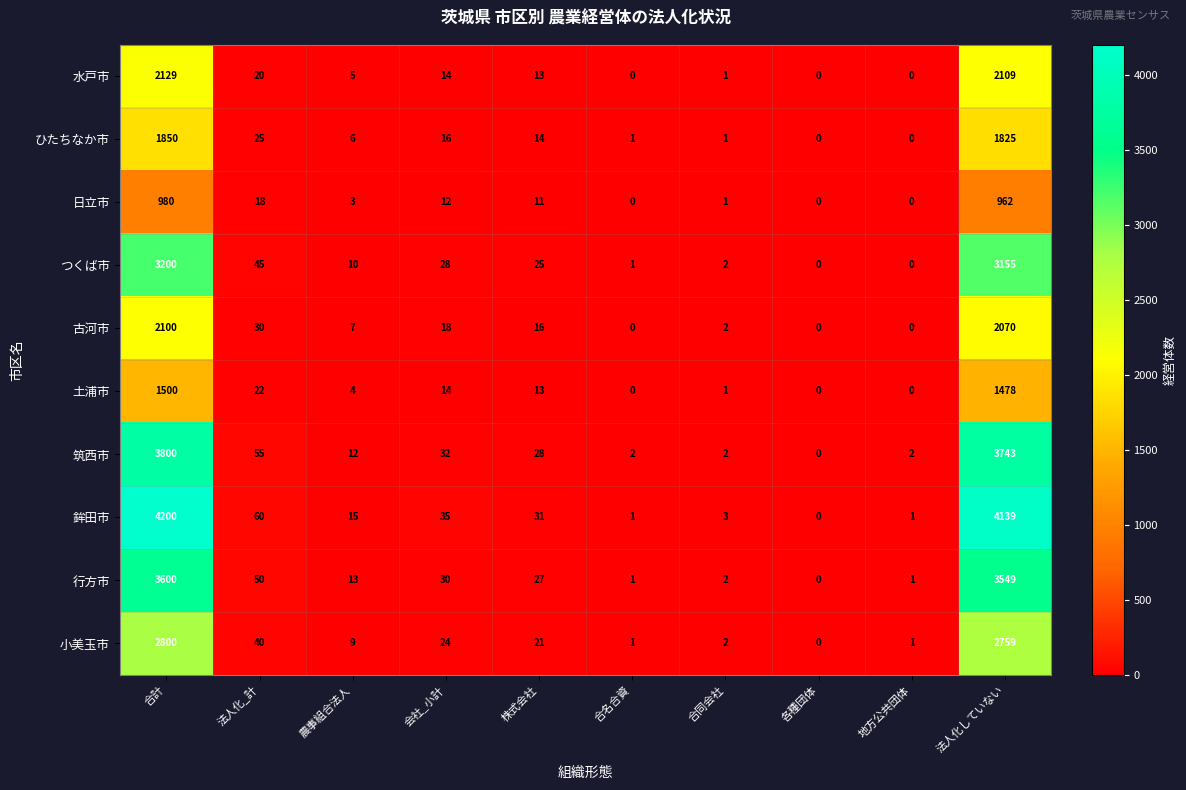

True or false: 鉾田市 has a value of 1 at 合名合資.

True